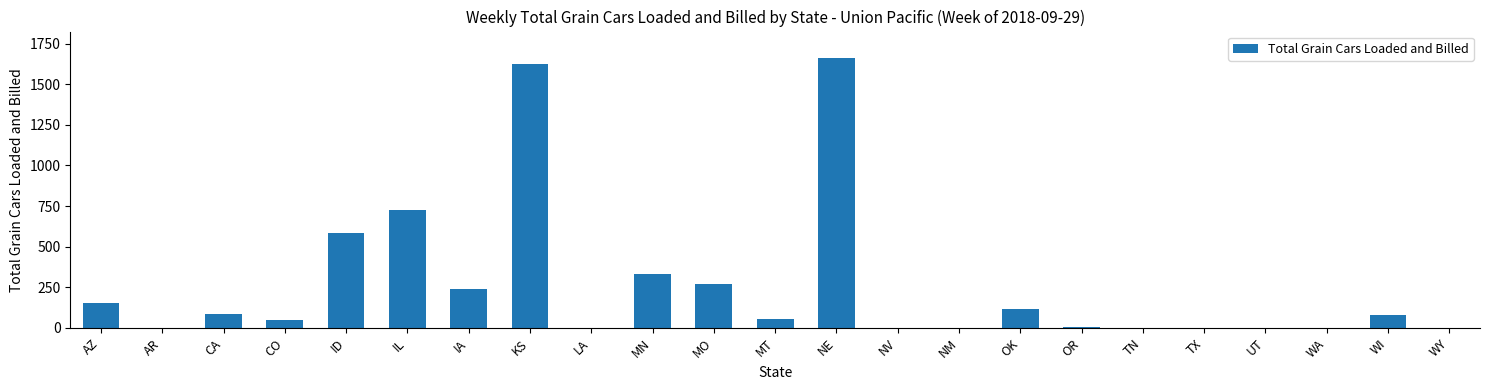

Are the bars grouped side by side (vs. stacked)?

No